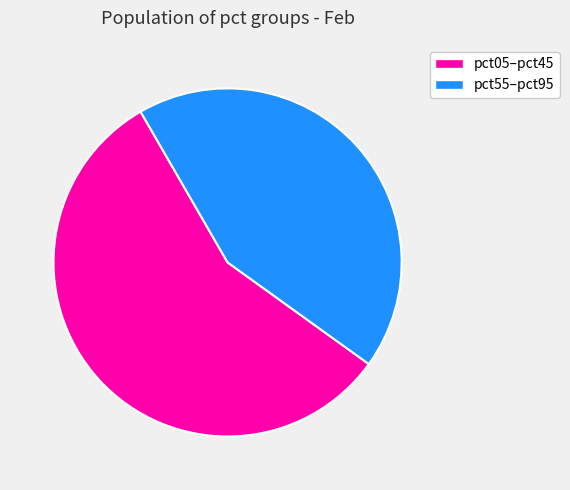

Does any single category account for the majority?

Yes